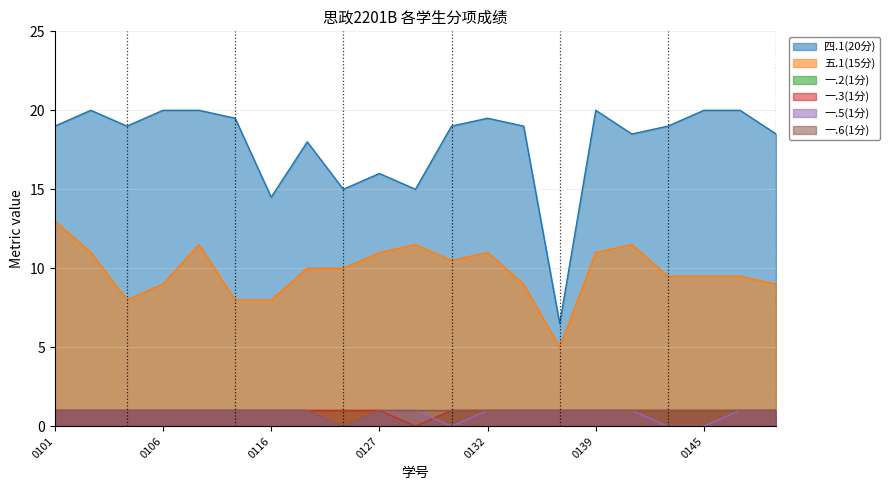

Is it true that 四.1(20分) equals 18.0 at 2228110123?

True